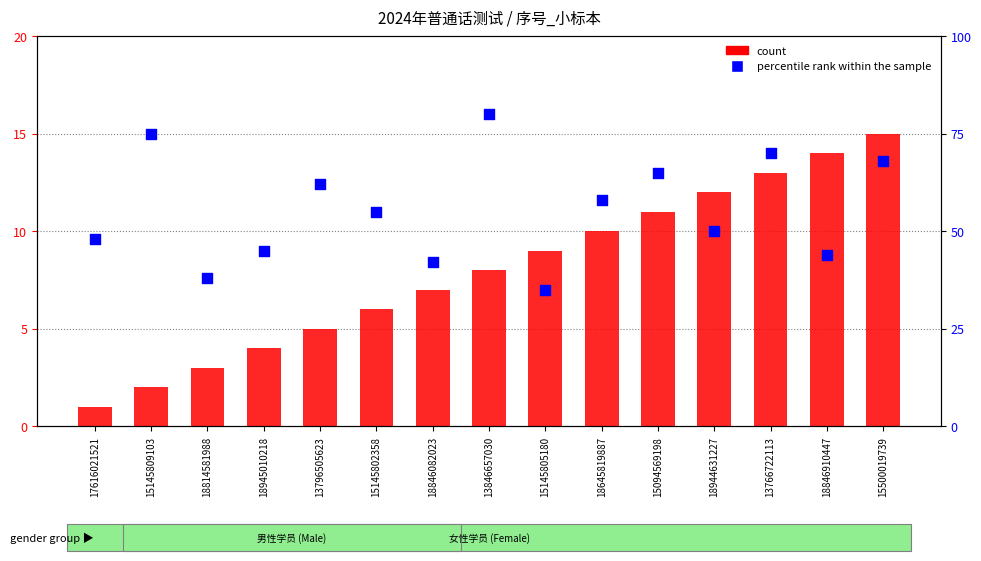

What are all the series names shown in the legend?

count, percentile rank within the sample